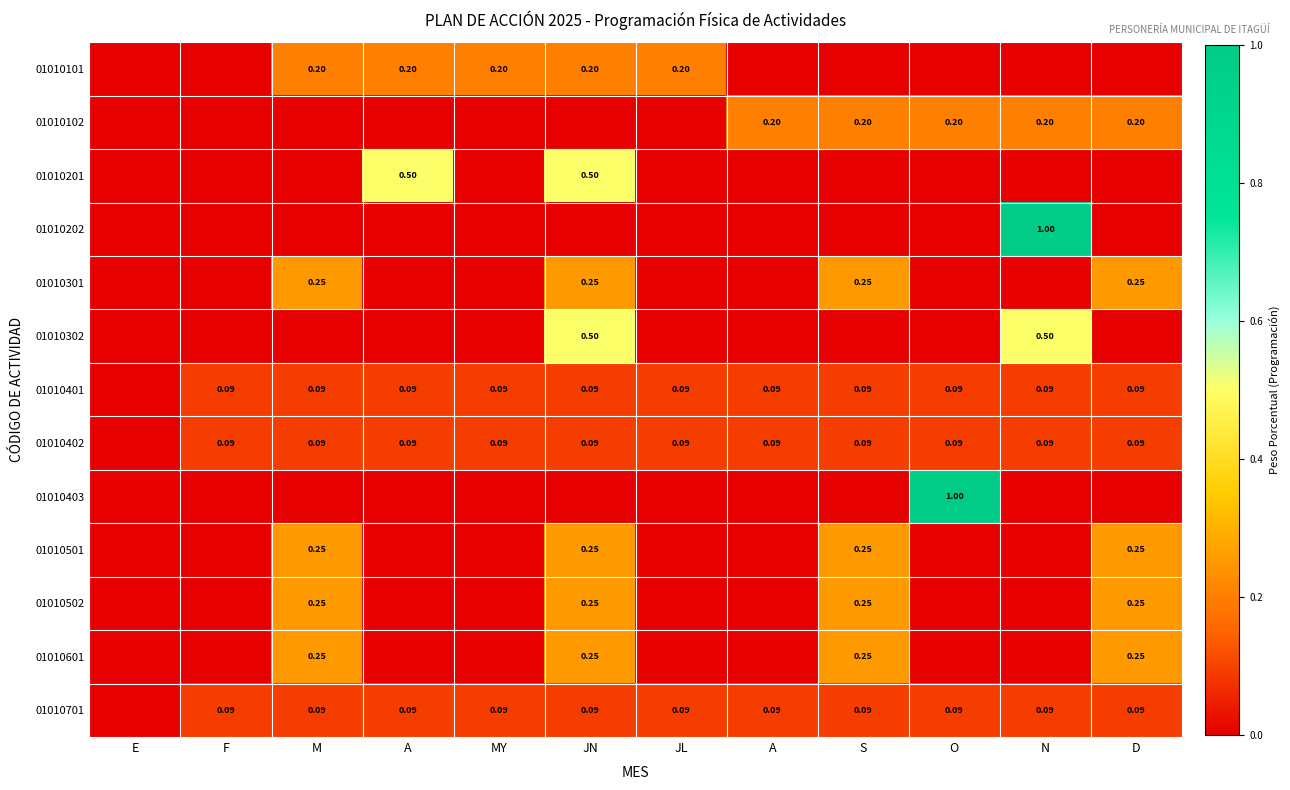

Rank the series at O from highest to lowest value.

01010403, 01010102, 01010401, 01010402, 01010701, 01010101, 01010201, 01010202, 01010301, 01010302, 01010501, 01010502, 01010601